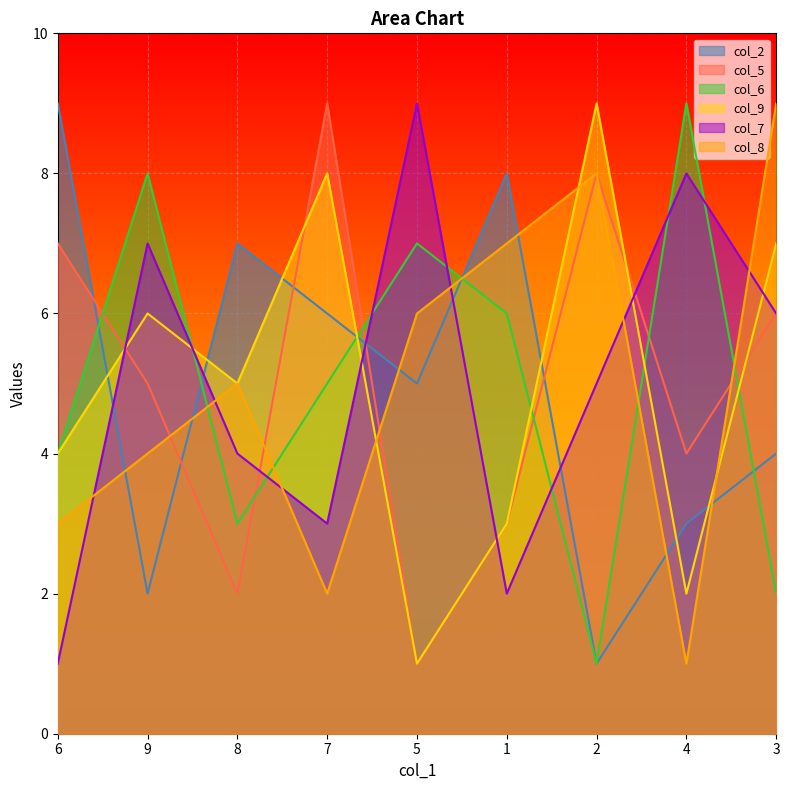

Is it true that col_2 equals 2 at 5?

False